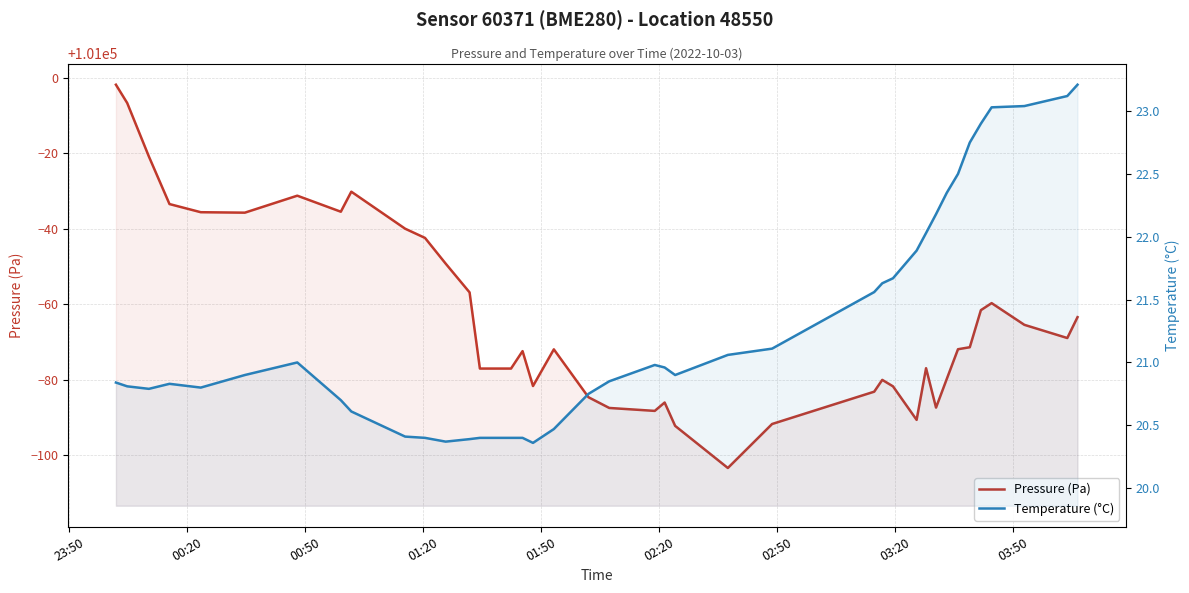

What is the difference between the maximum and minimum values in the Pressure (Pa) series?

101.6